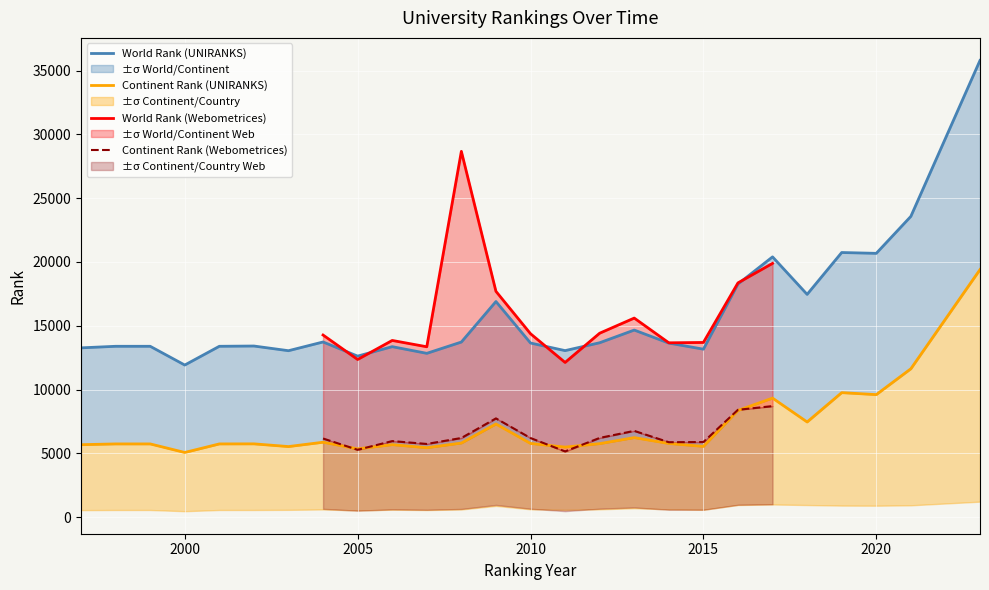

At which category is the sum across all series the highest?

2023